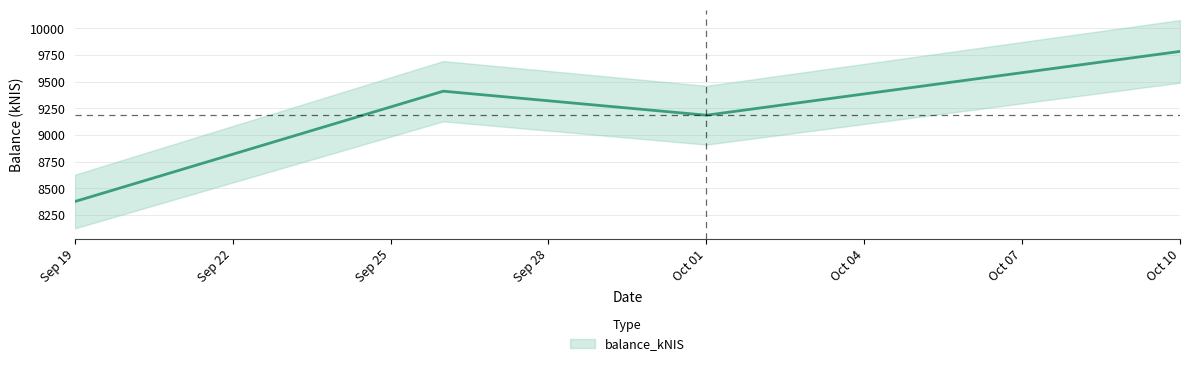

What is the sum of the values at Sep 19 and Oct 01?

17563.5